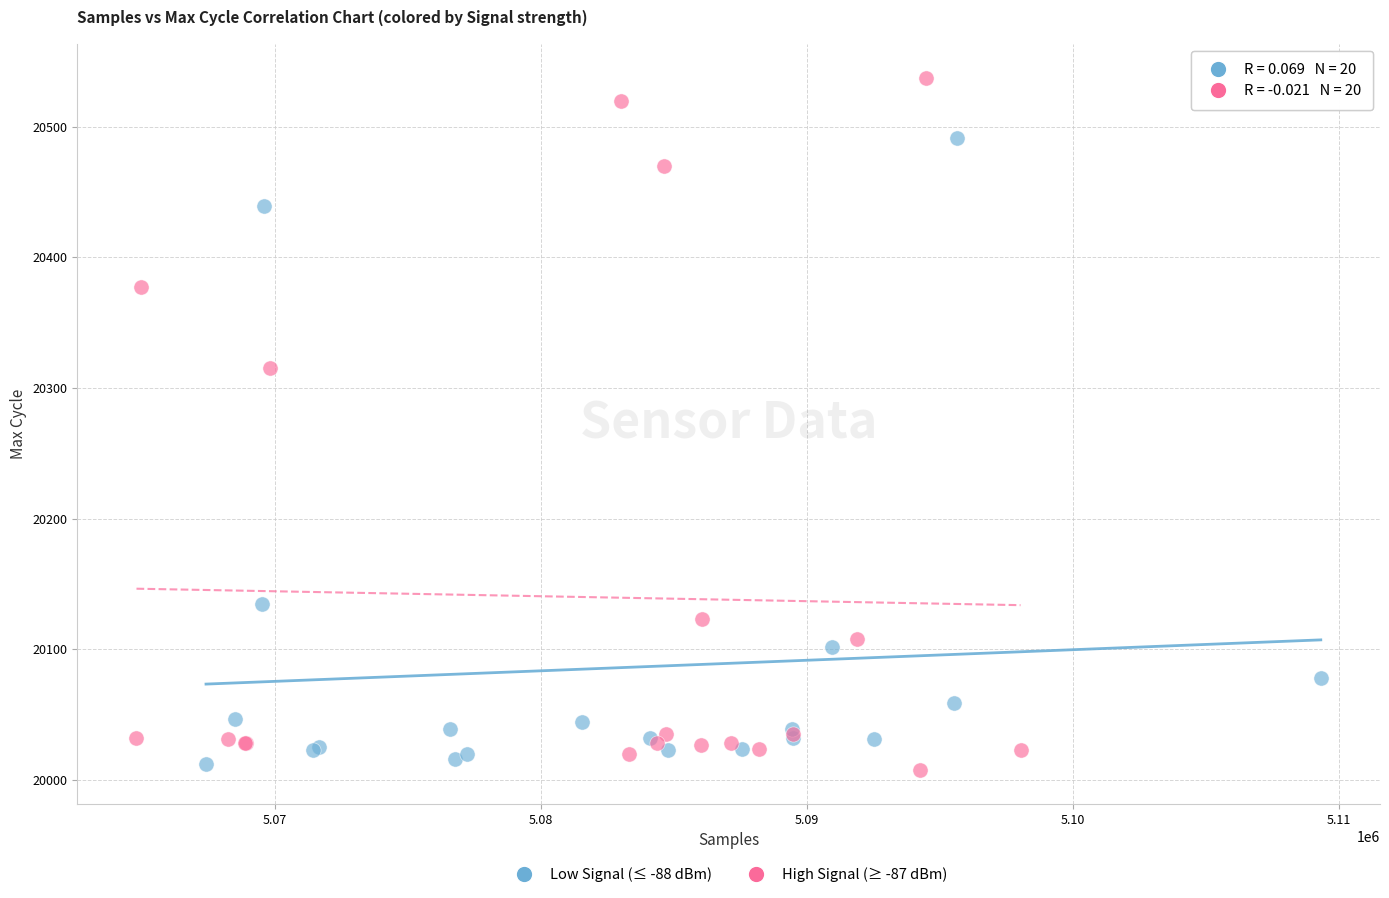

Which series contains the highest Y value?

High Signal (≥ -87 dBm)